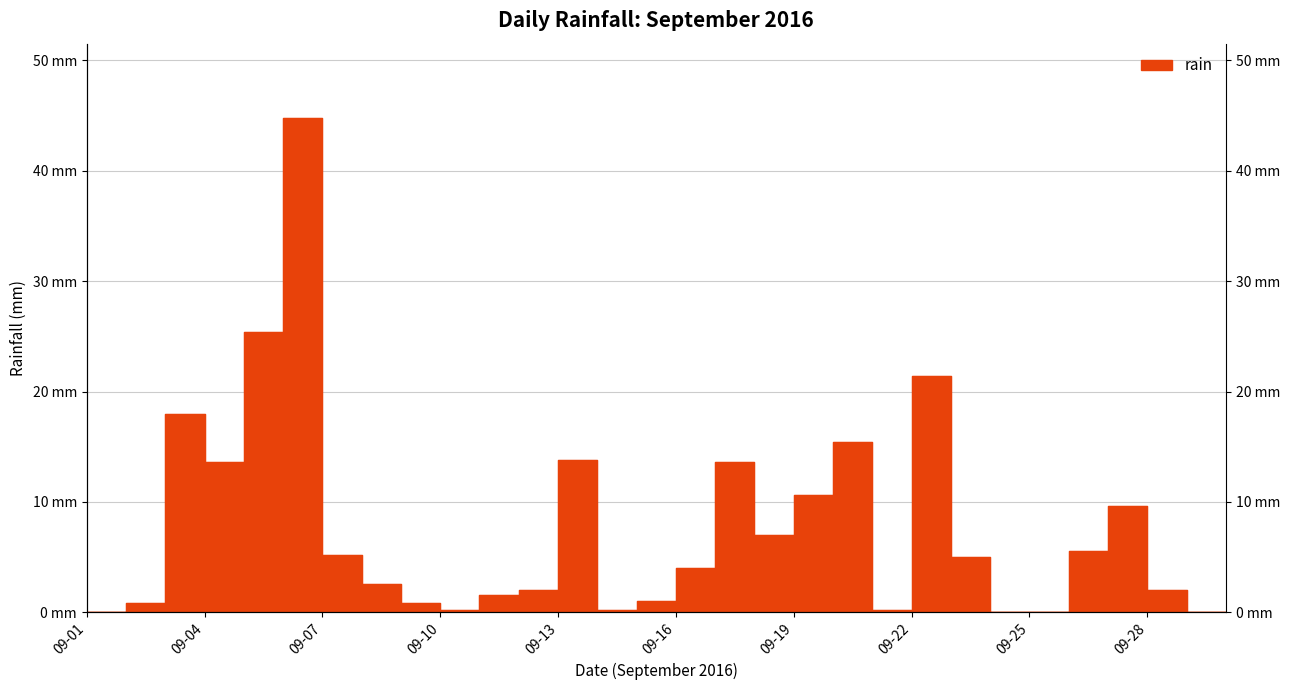

What is the sum of the values at 2016-09-12 and 2016-09-24?

2.0